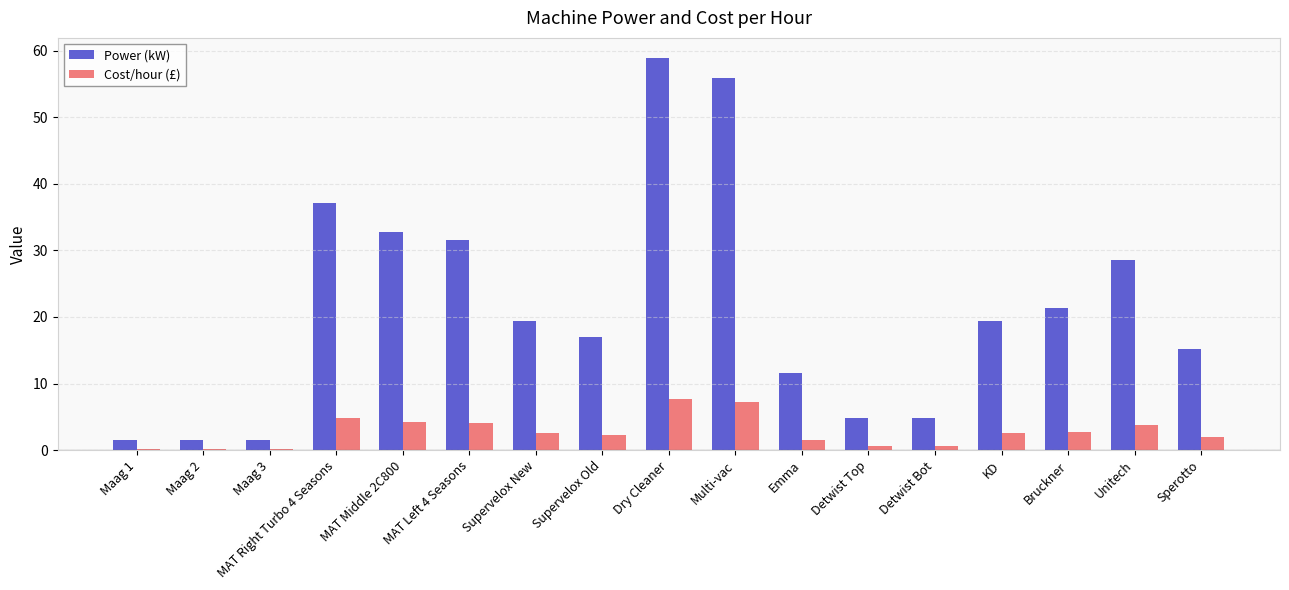

What is the maximum value for Cost/hour (£)?

7.7